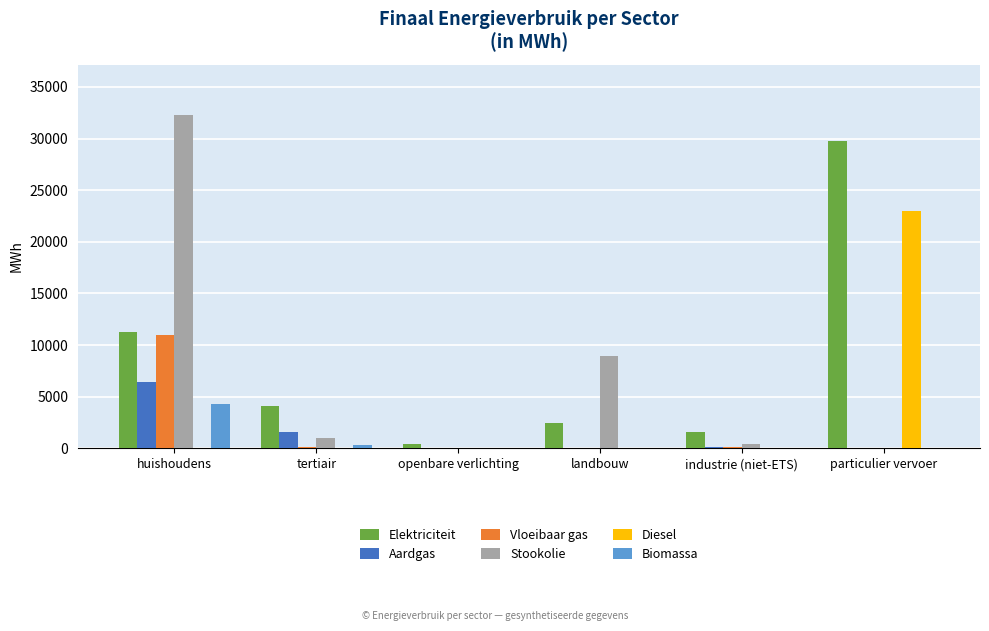

What is the sum of all Diesel values?

23009.5